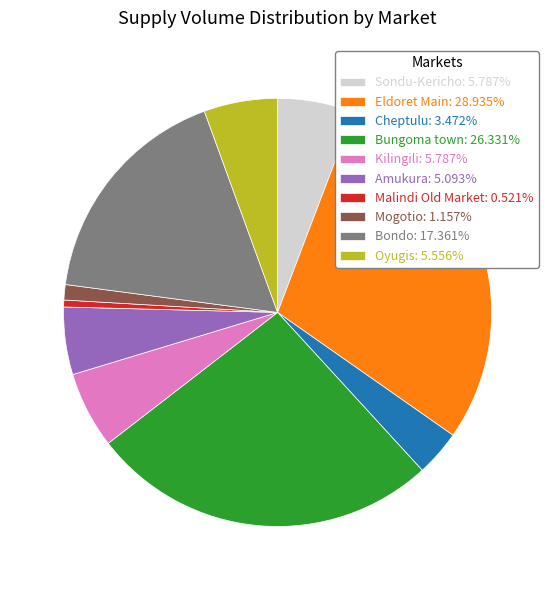

Does Amukura: 5.093% account for over 50% of the chart?

No